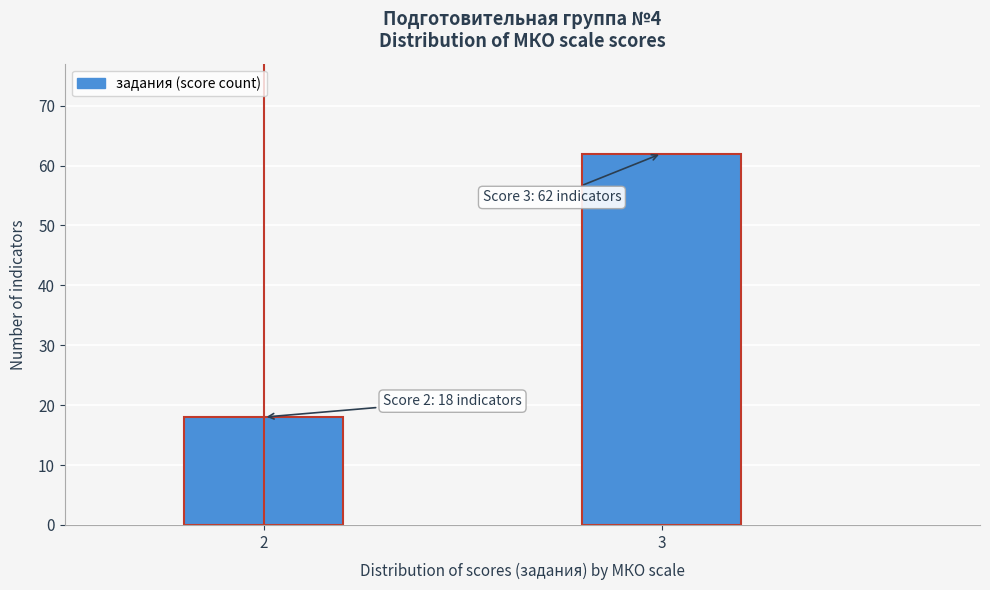

Reading left to right, transcribe all the data shown in this chart.

18	62